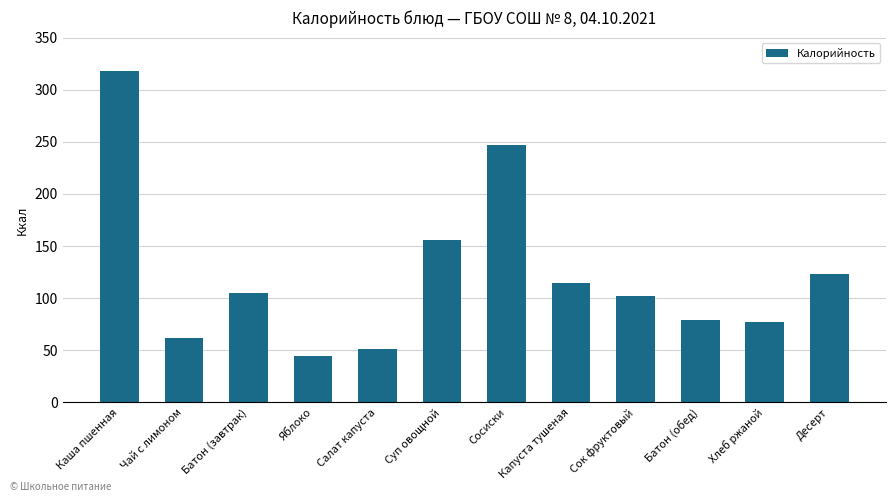

What is the change in value from Батон (завтрак) to Салат капуста?

-53.5